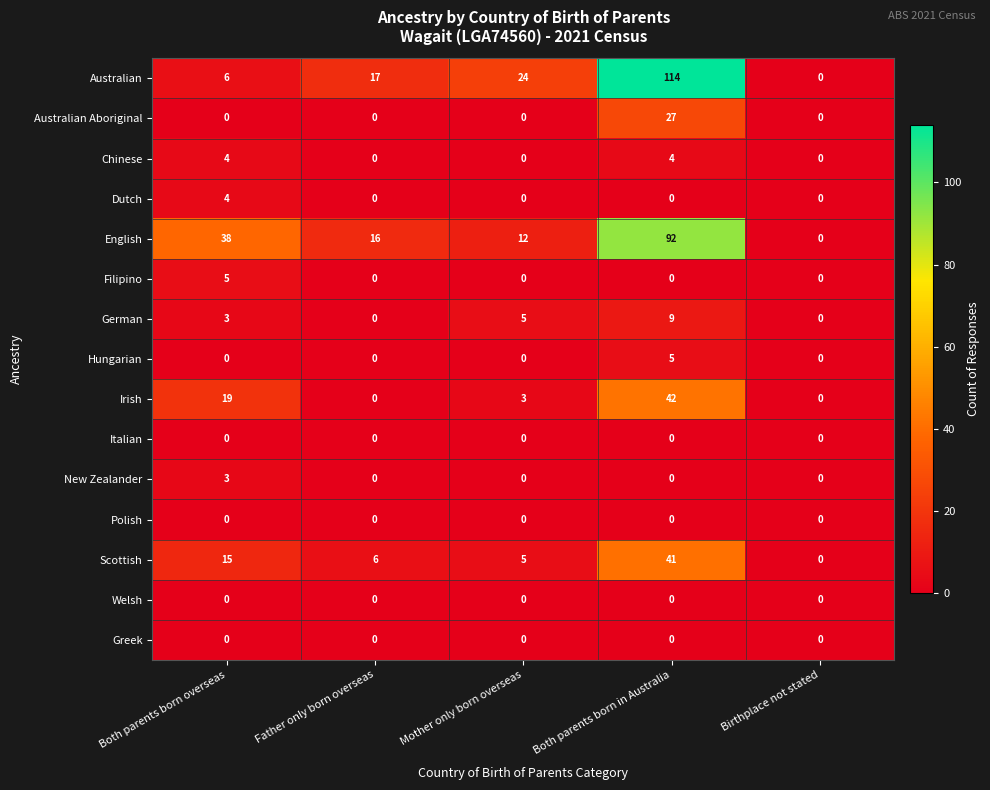

What is the total value across all series at Both parents born in Australia?

334